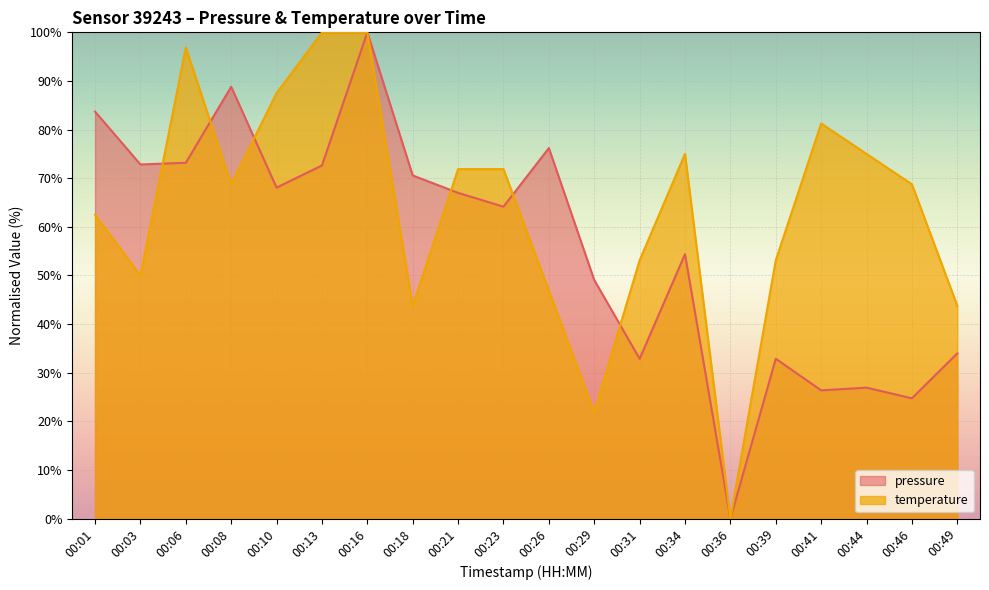

What are all the series names shown in the legend?

pressure, temperature